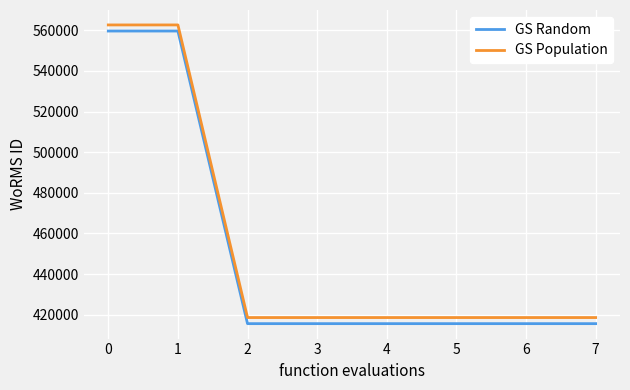

True or false: GS Random and GS Population cross at least once.

False